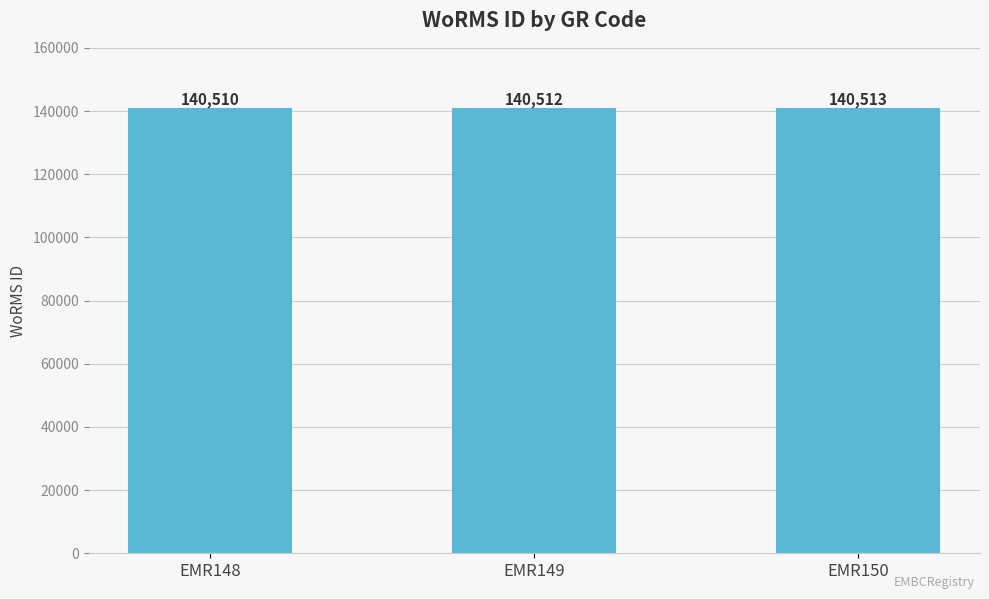

Count the number of data series in this chart.

1